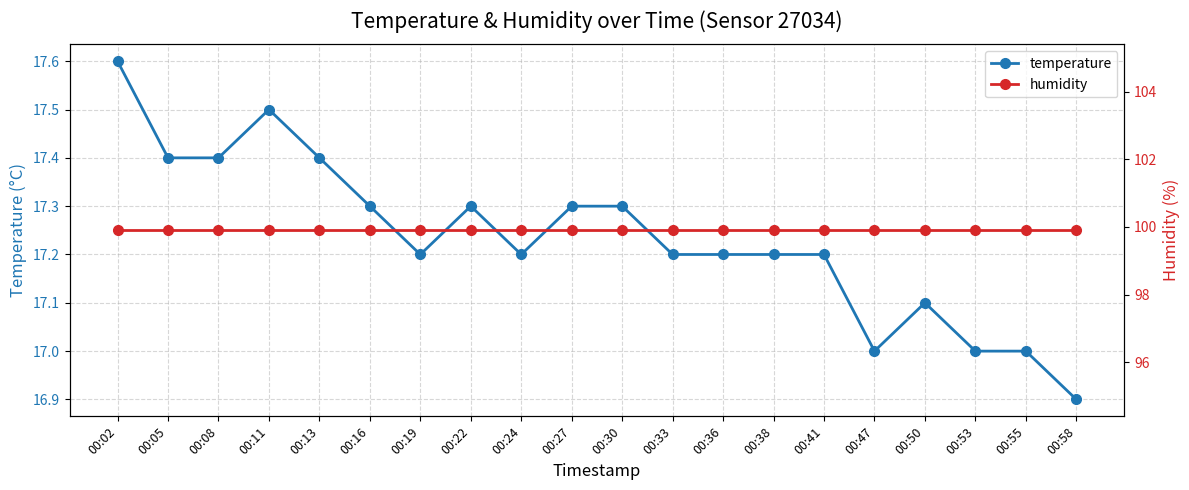

How many temperature values are between 17 and 18?

19